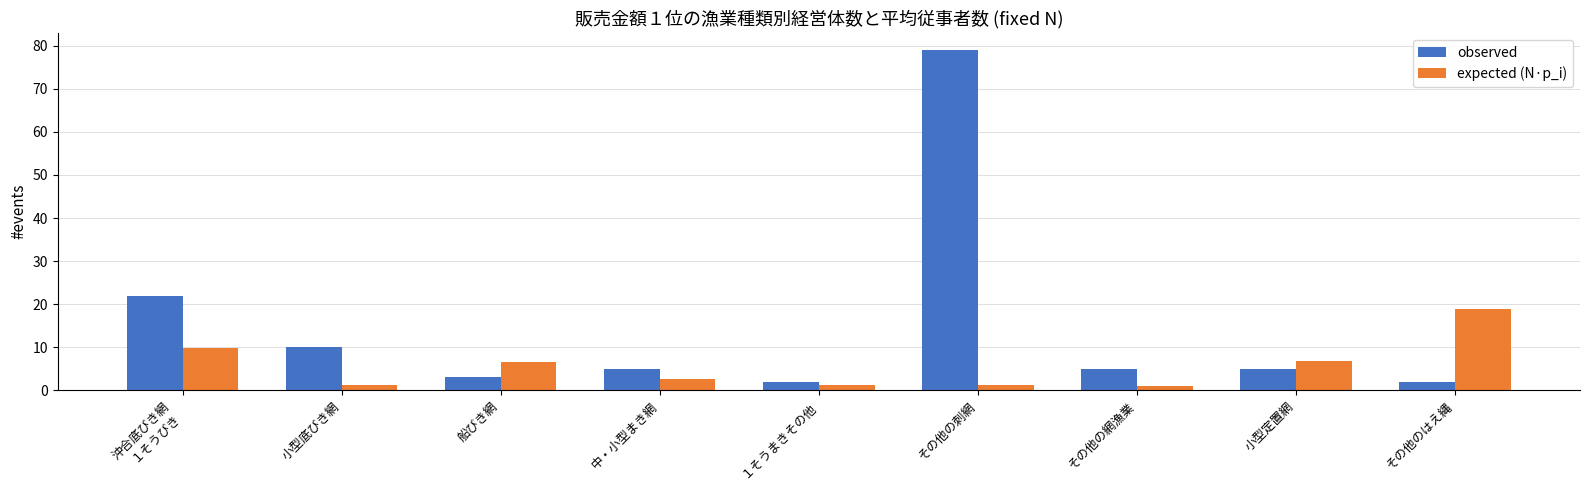

Which series has the widest spread of values?

observed